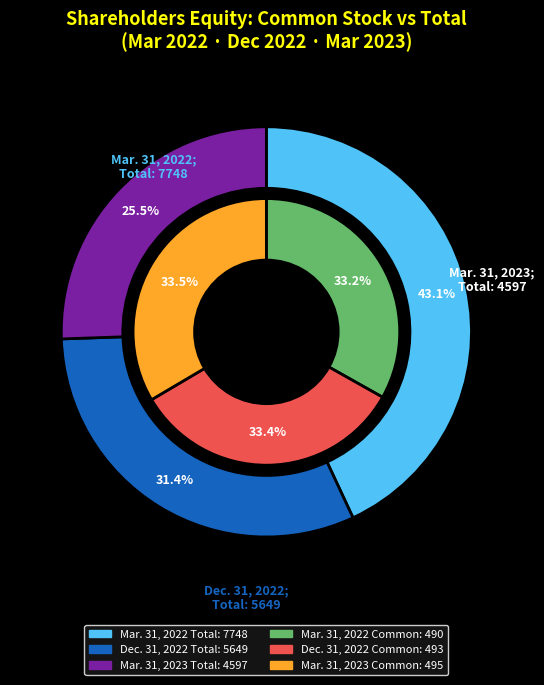

Between Mar. 31, 2022 and Mar. 31, 2023, which is larger?

Mar. 31, 2023